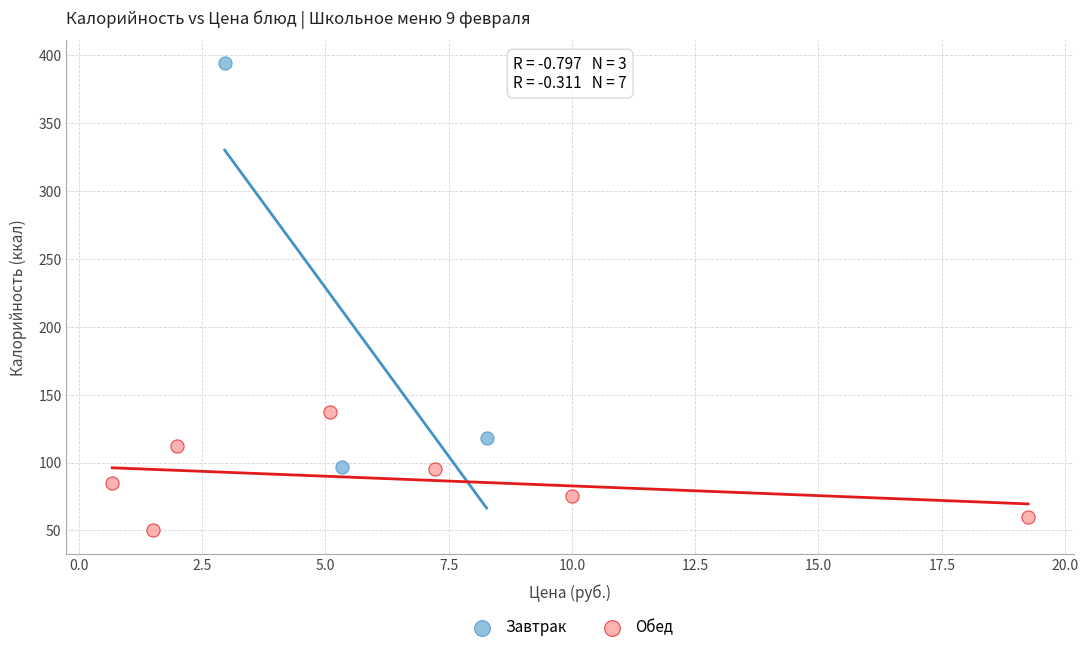

Which series contains the lowest Y value?

Обед